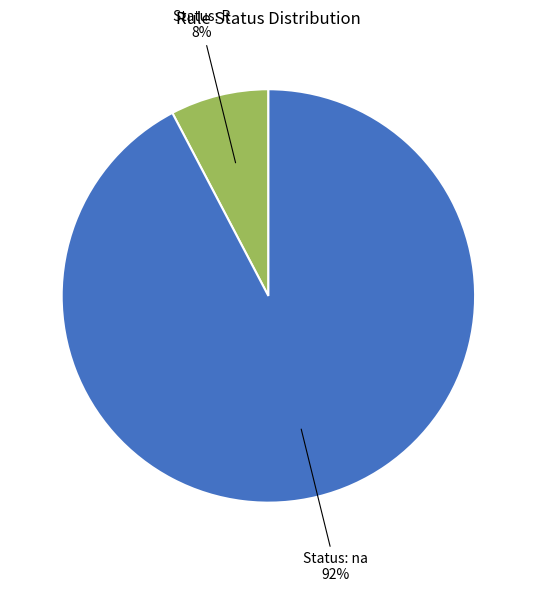

Is there any slice that represents more than half of the pie?

Yes